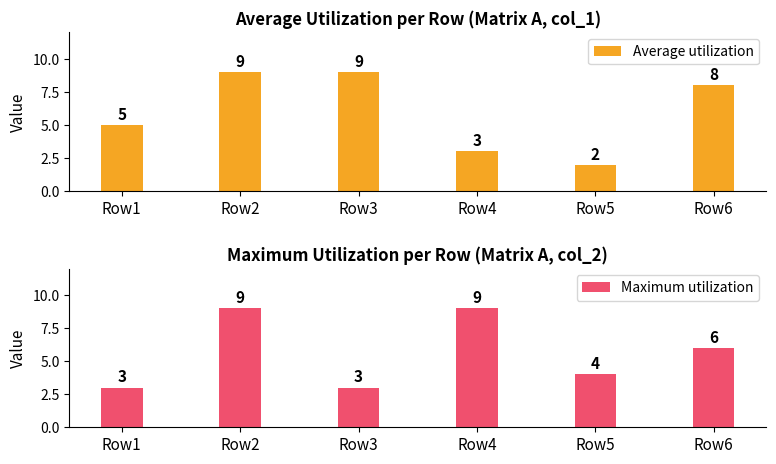

Reading right to left, list all the values displayed in this chart.

Average utilization: Row6=8	Row5=2	Row4=3	Row3=9	Row2=9	Row1=5
Maximum utilization: Row6=6	Row5=4	Row4=9	Row3=3	Row2=9	Row1=3